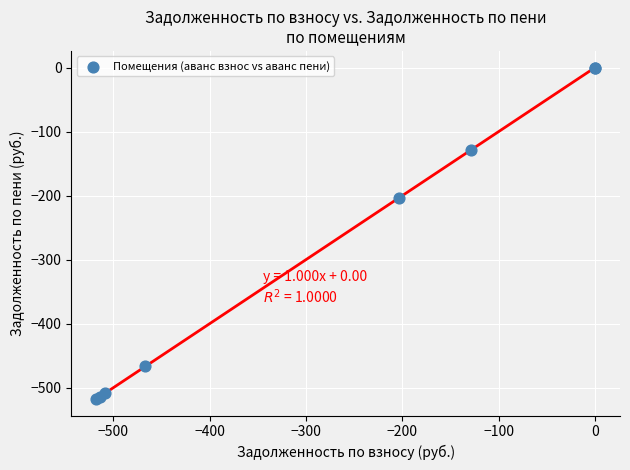

What Y value in the scatter plot is closest to -258?

-203.5